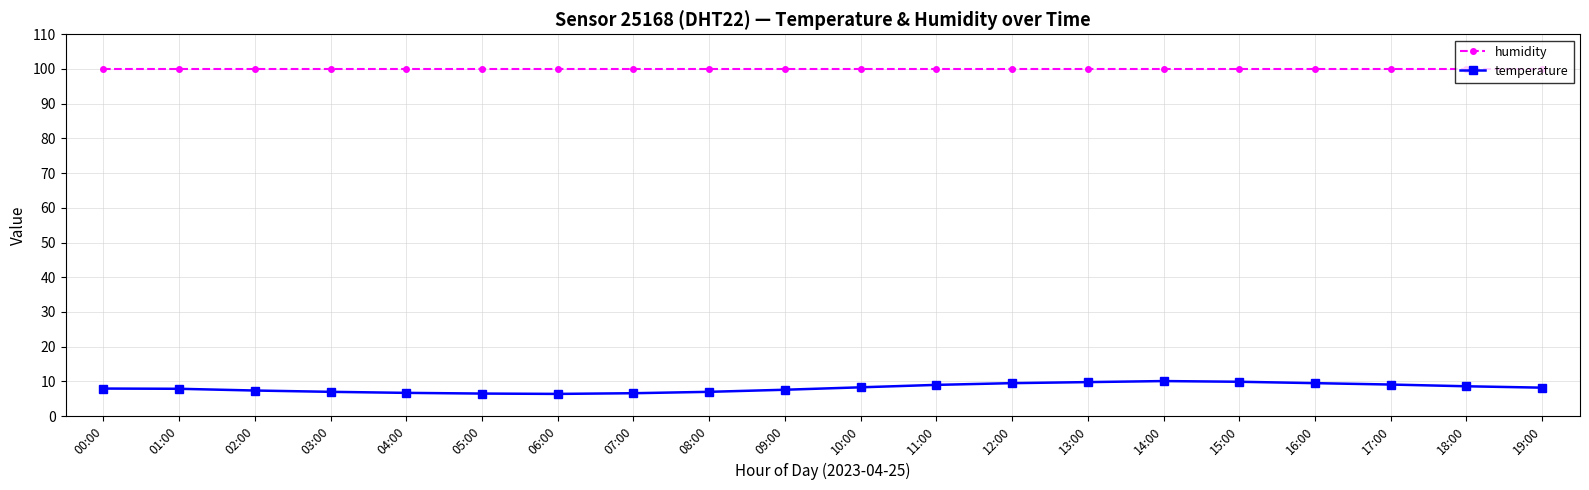

Does the chart have visible grid lines?

Yes